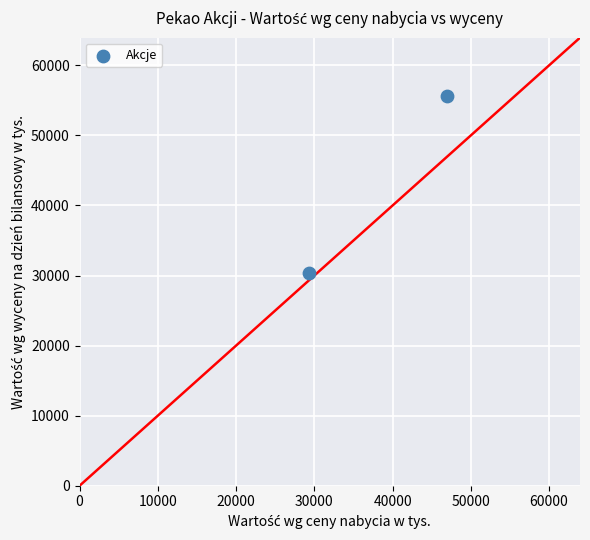

What is the average Y value?

42958